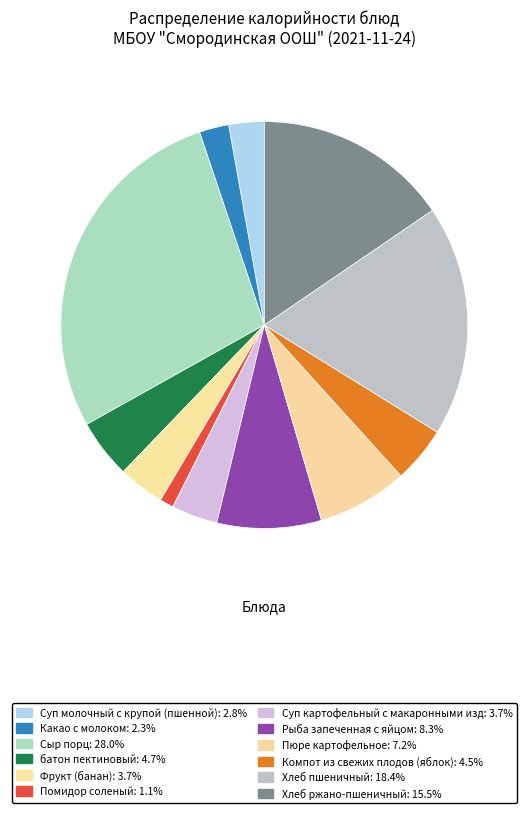

What percentage is NOT represented by Суп картофельный с макаронными изд?

96.3%